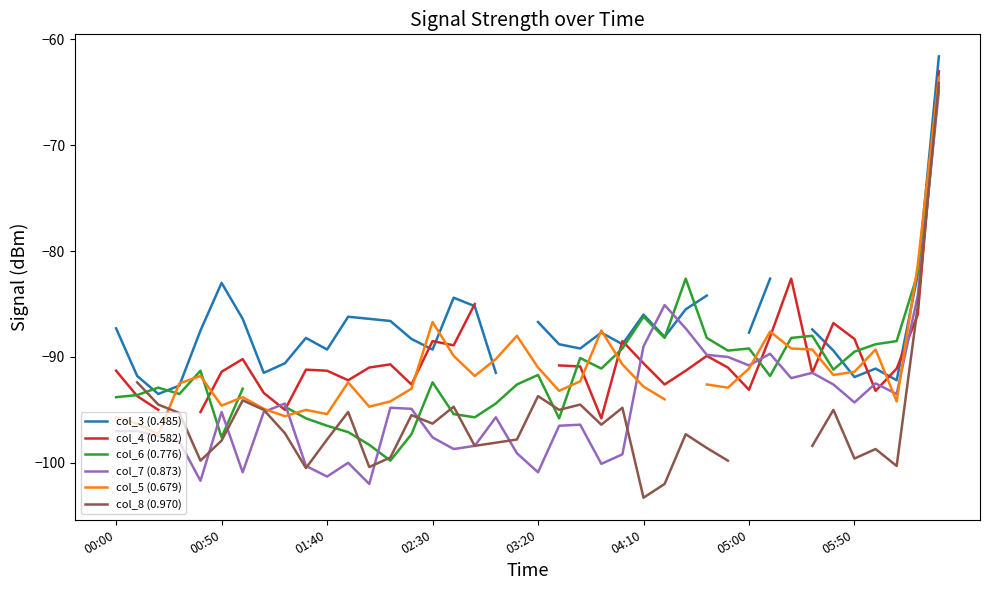

What is the value of the col_4 (0.582) point at the 34th from the left?

-91.5